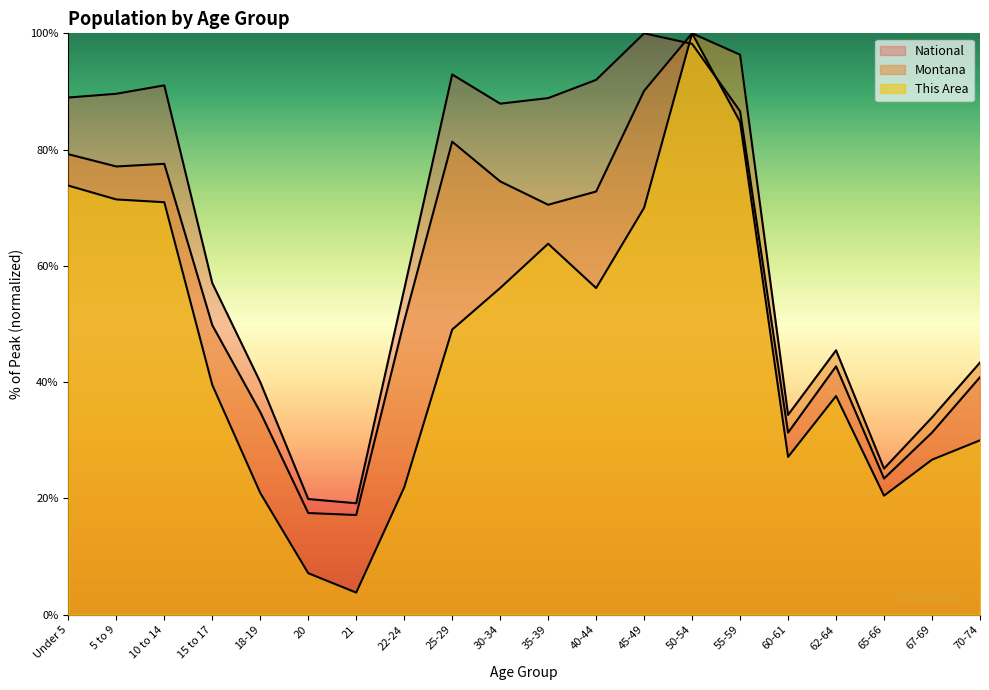

What is the average value of the Montana series?

58.6